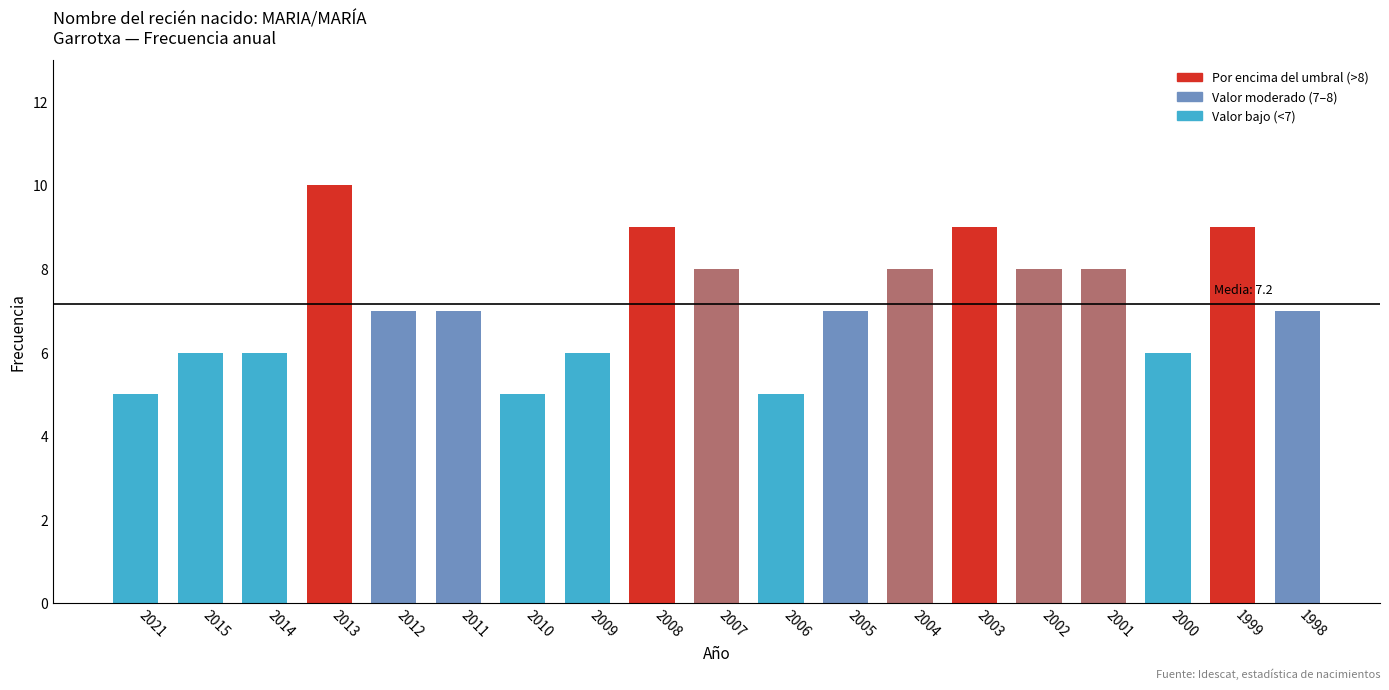

What is the difference between the second highest and minimum values?

4